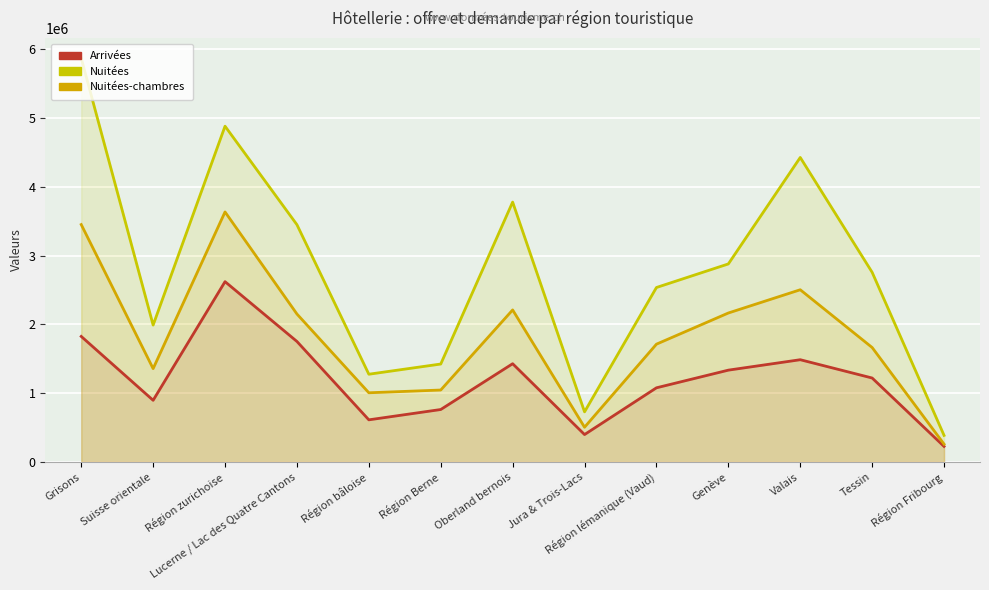

At which category is the sum across all series the highest?

Grisons